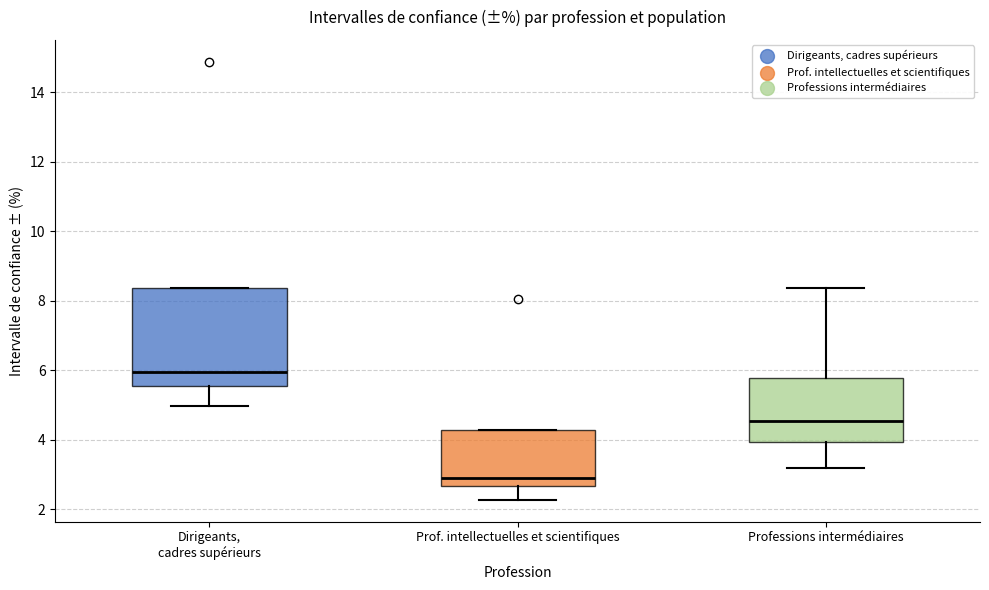

Which box is the tallest, from its lower edge to its upper edge?

Dirigeants, cadres supérieurs